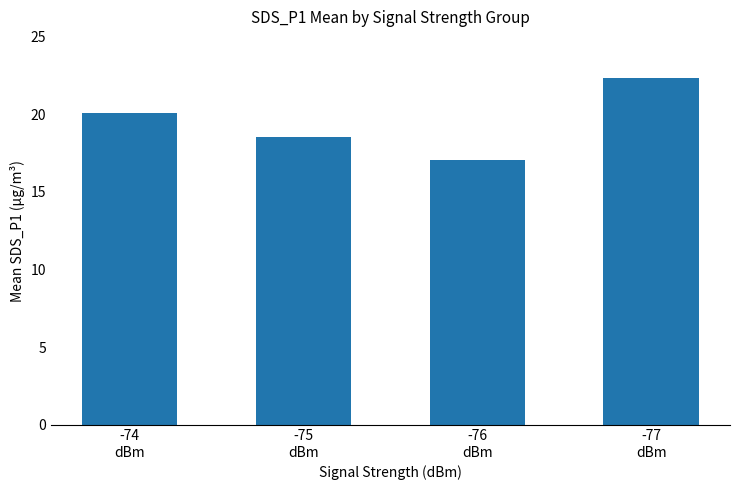

Reading left to right, what are all the values shown in this chart?

-74
dBm=20.1	-75
dBm=18.5	-76
dBm=17.1	-77
dBm=22.3